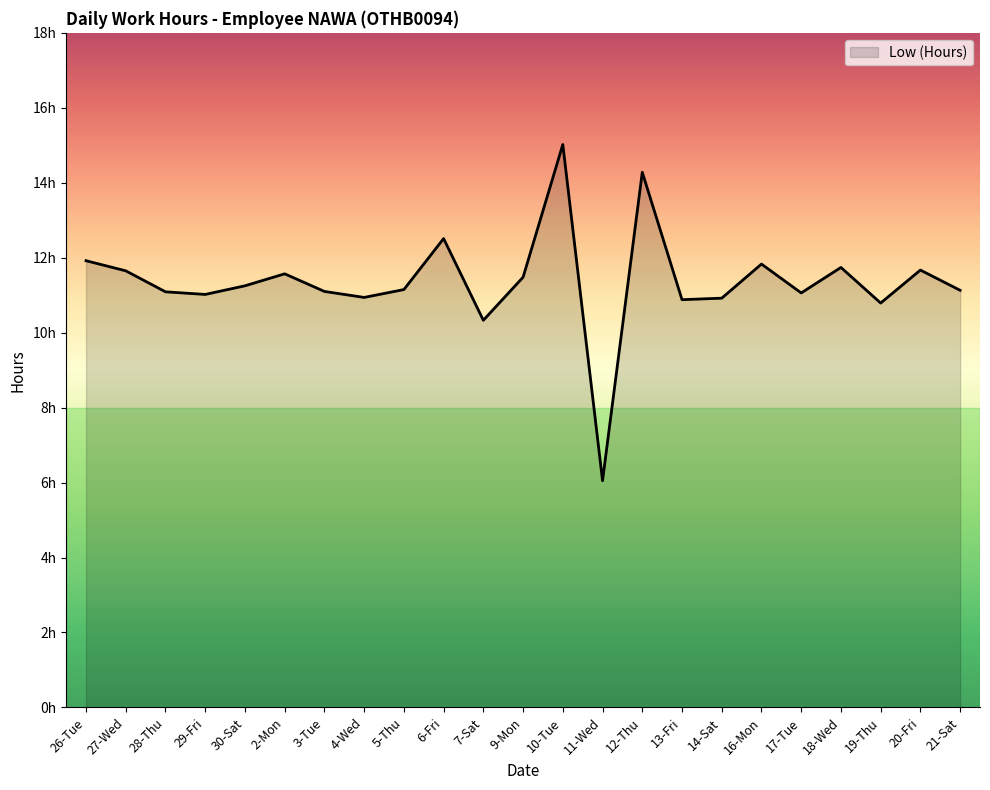

Is this an area chart (filled region under the line)?

Yes